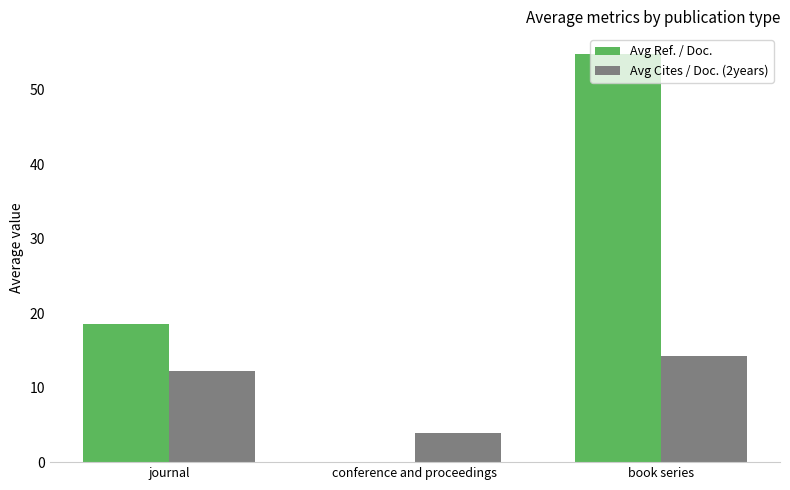

Does the chart contain stacked bars?

No